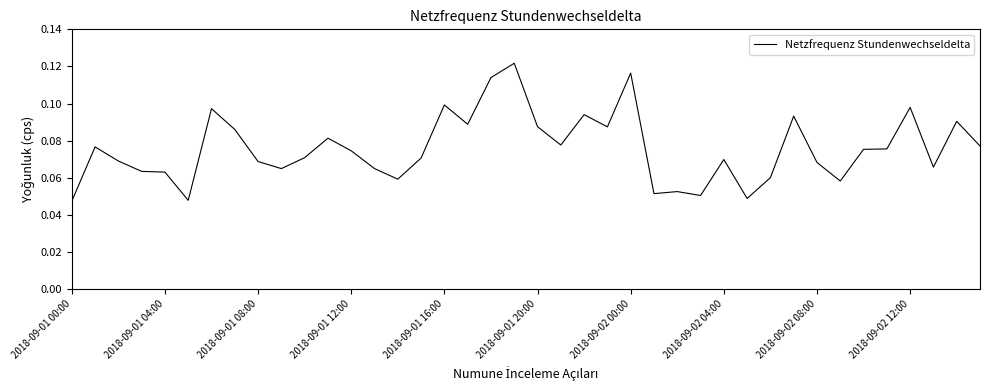

Count the values in the range 0 to 1.

40